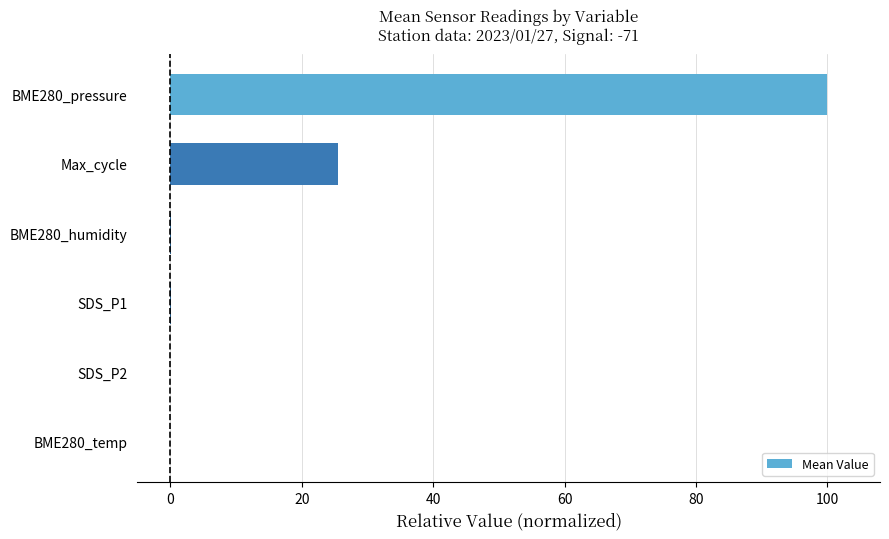

Is it true that the value at SDS_P1 is 0.0?

True